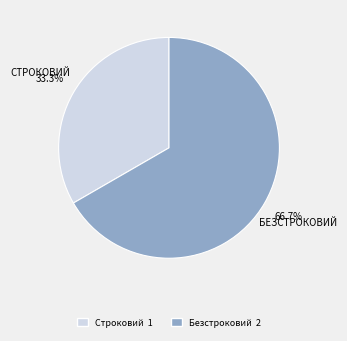

Rank the categories by value from highest to lowest.

Безстроковий, Строковий